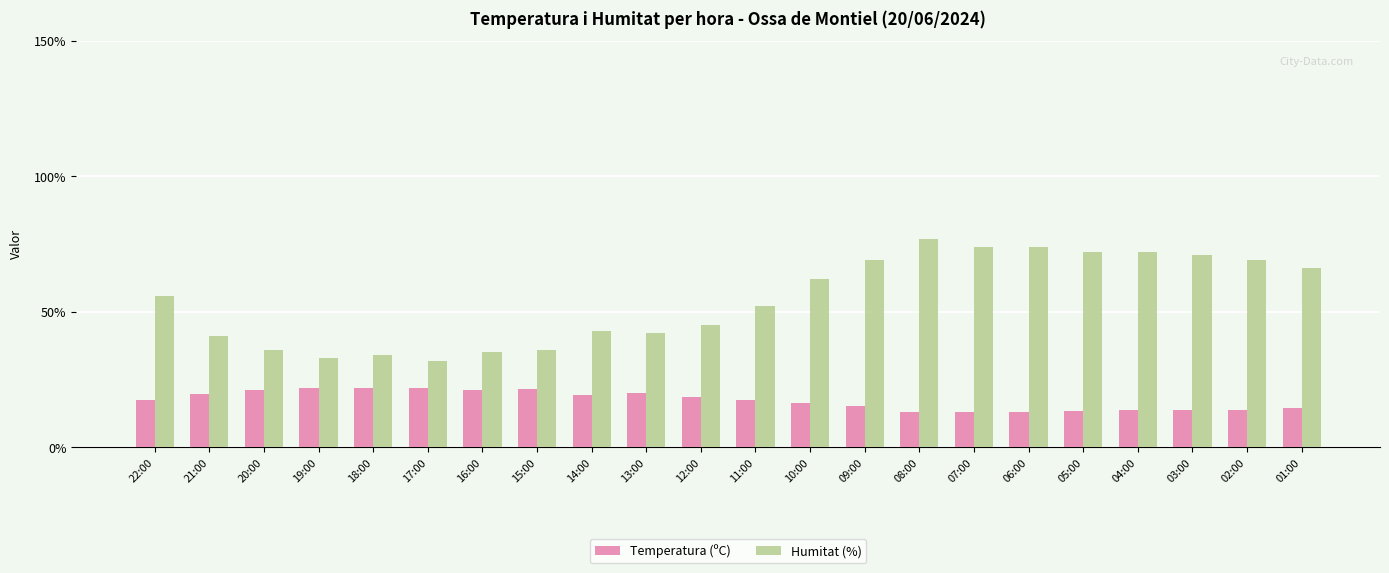

What is the highest value of the Humitat (%) series?

77.0